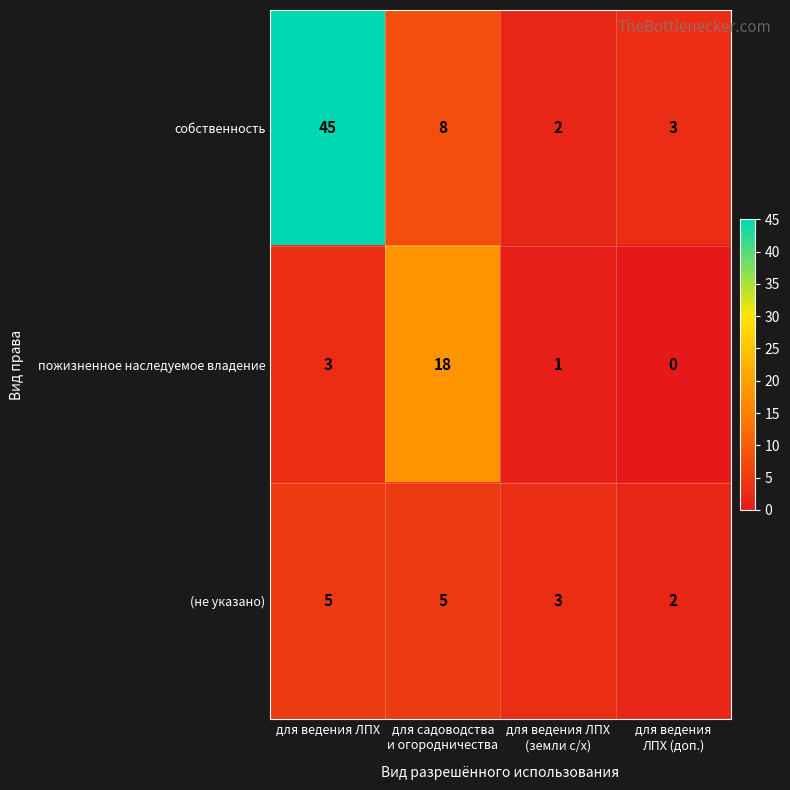

Which series has the largest range (max minus min)?

собственность